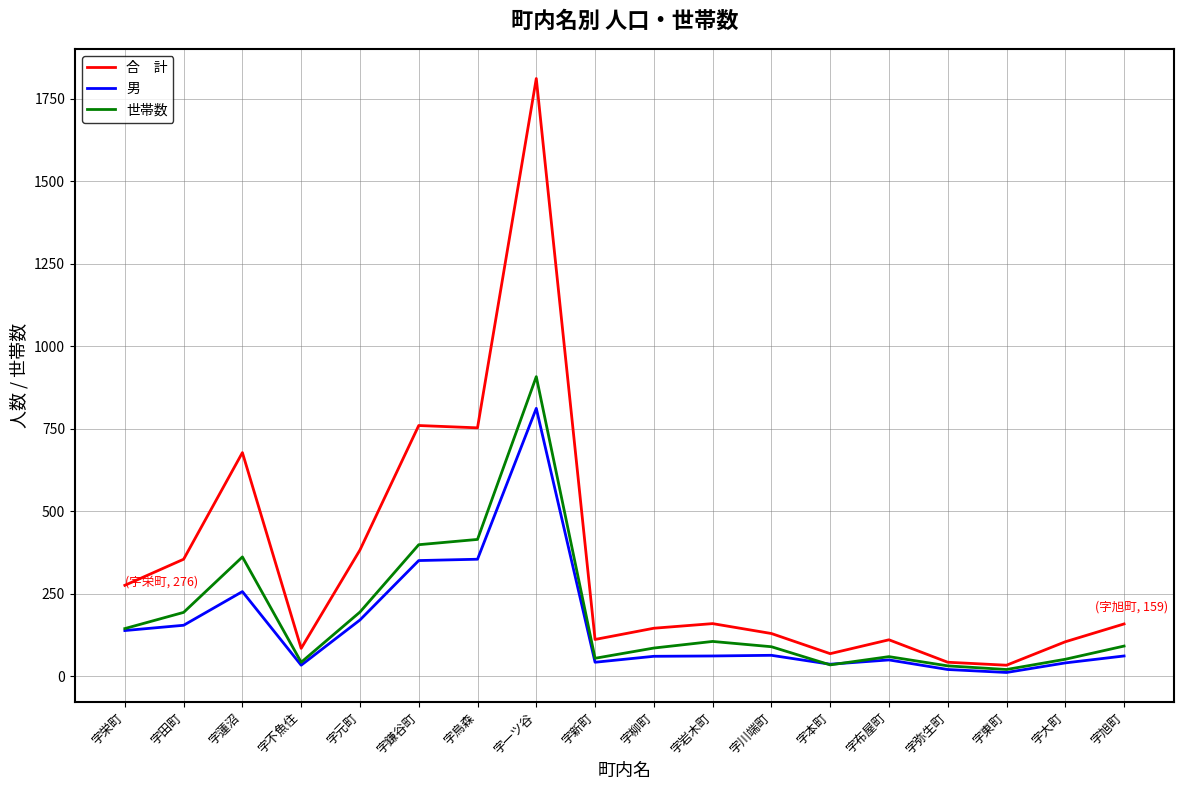

What is the total value across all series at 字布屋町?

221